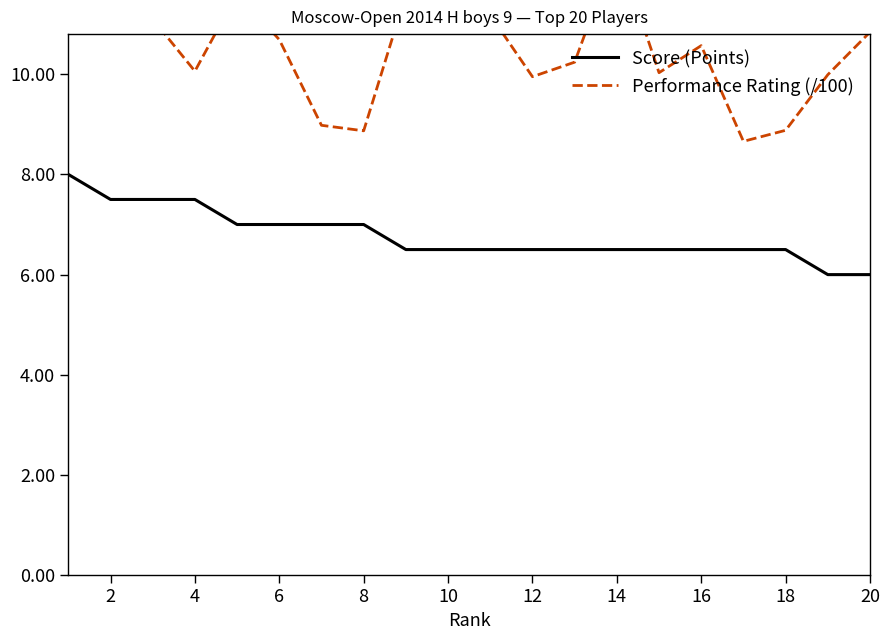

Rank the series by their maximum value, from lowest to highest.

Score (Points), Performance Rating (/100)